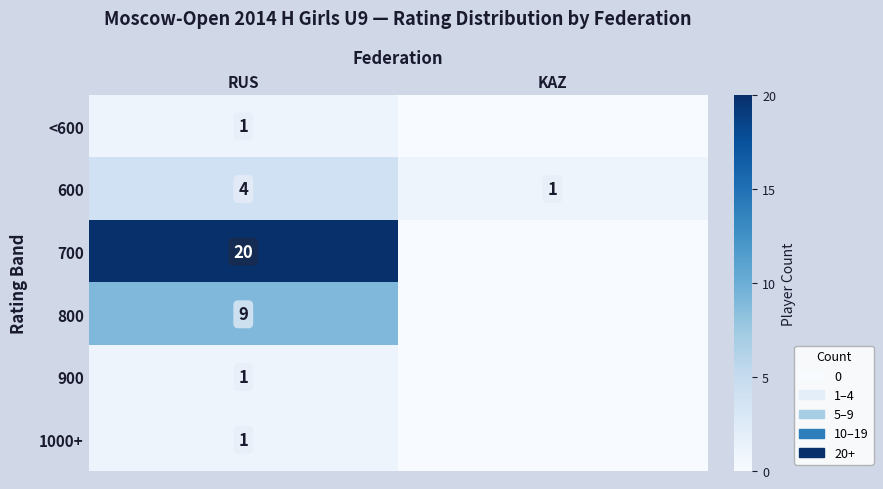

What is the difference between the 600 values at RUS and KAZ?

3